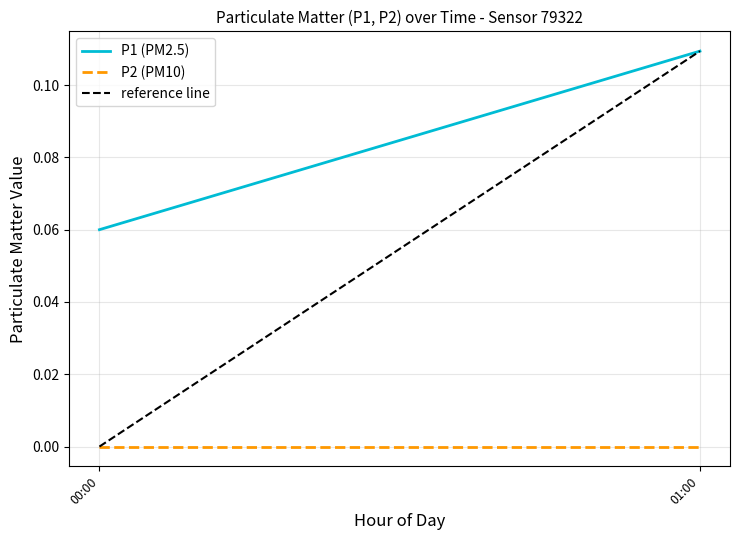

What is the greatest value displayed?

0.1